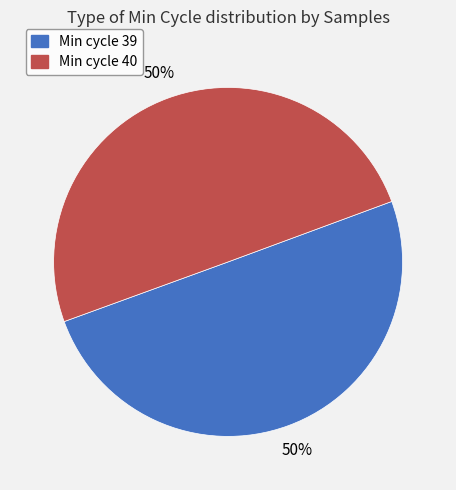

True or false: Min cycle 39 accounts for 50% of the total.

True